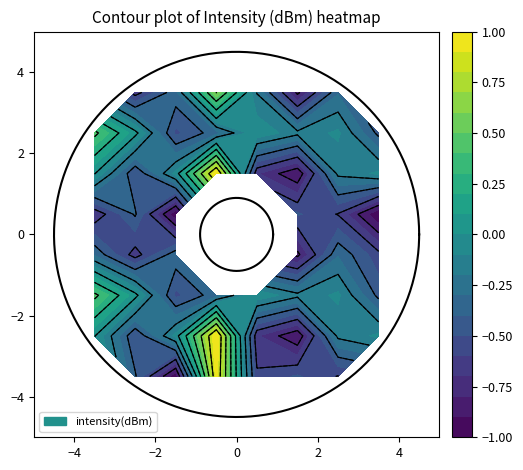

What is the difference between the 2 values at 2 and 3?

1.7